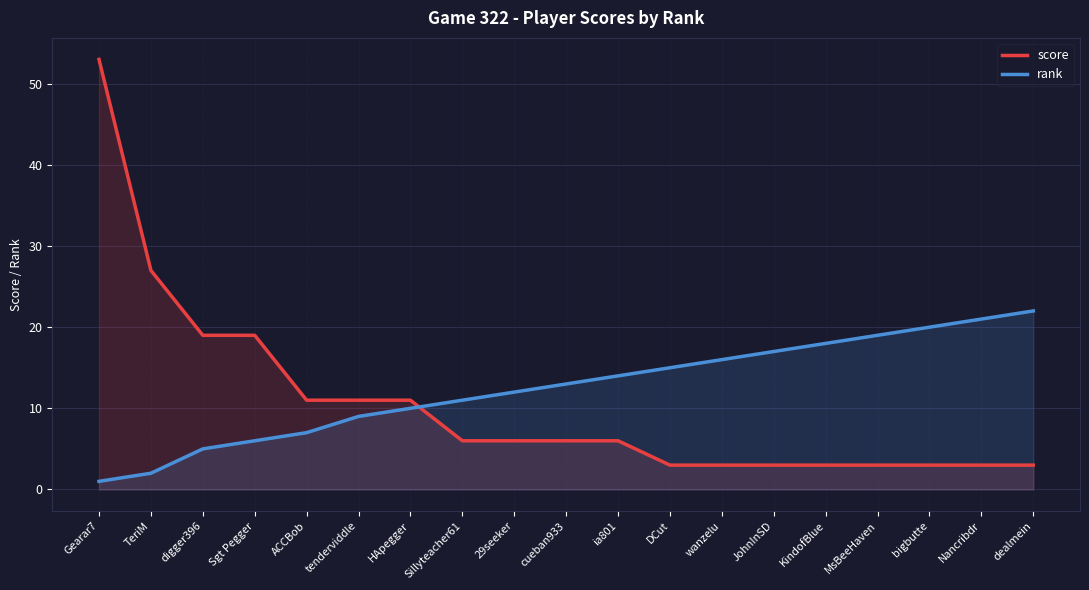

What is the approximate value of score at TeriM, to the nearest 10?

30